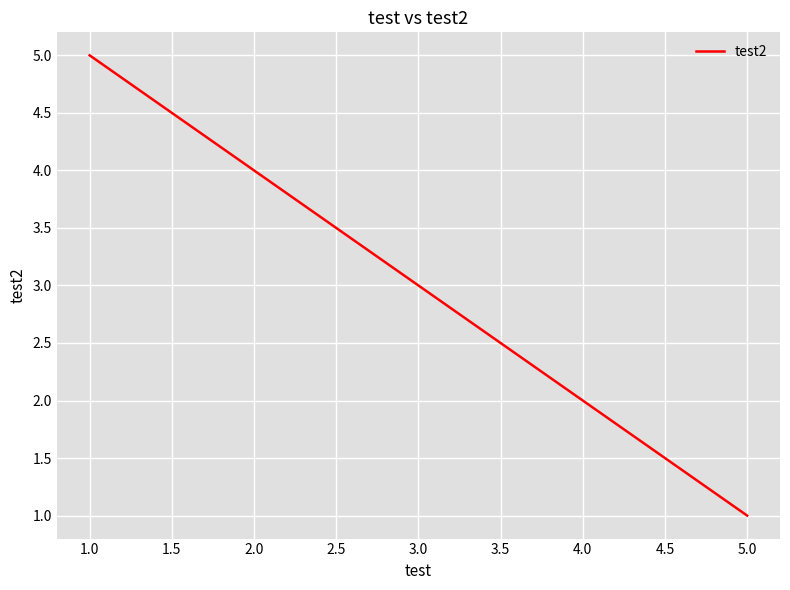

Which has a higher value, 3.0 or 1.0?

1.0